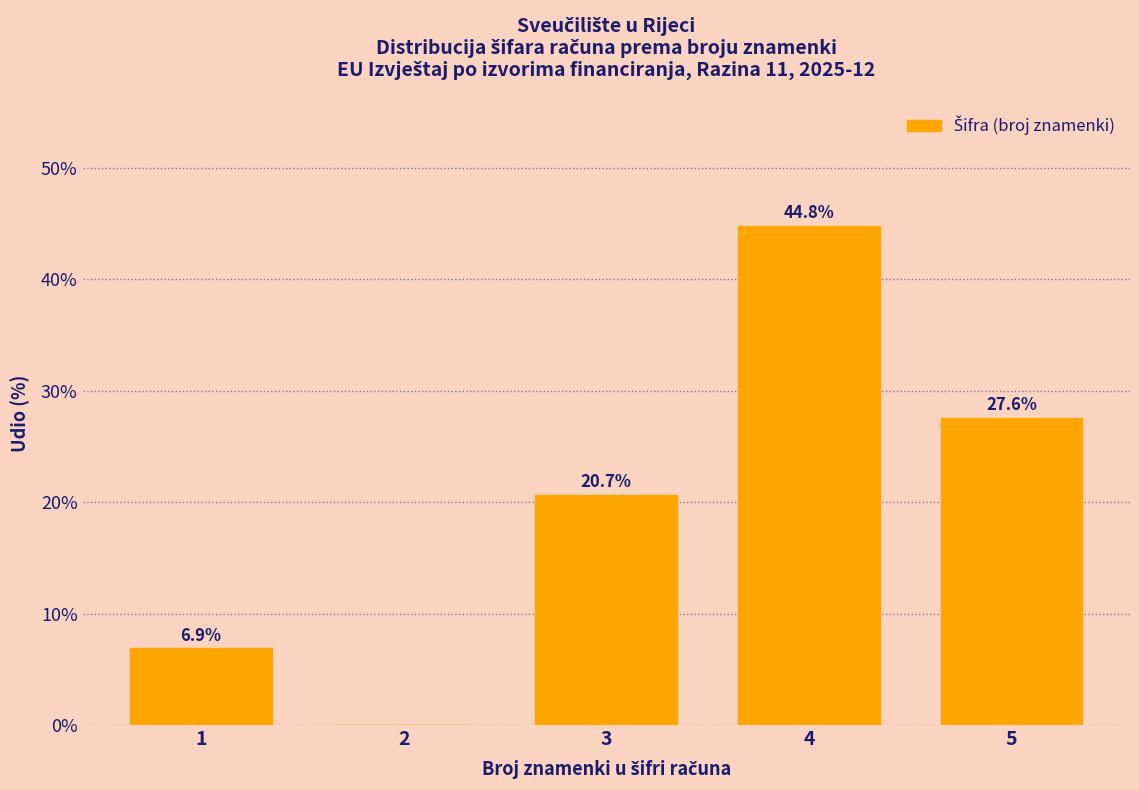

Reading left to right, list all the values displayed in this chart.

1=6.9	2=0.0	3=20.7	4=44.8	5=27.6